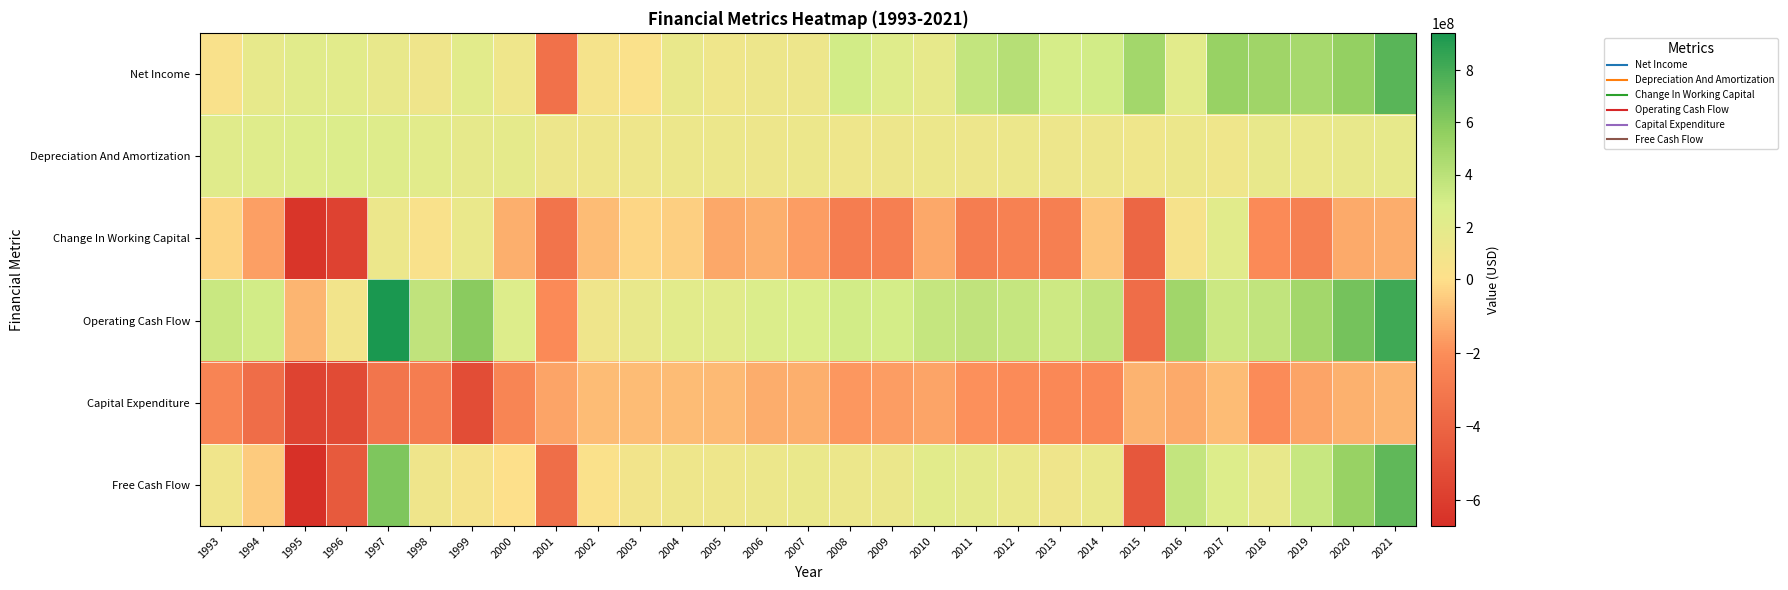

At which category is the sum across all series the highest?

2021